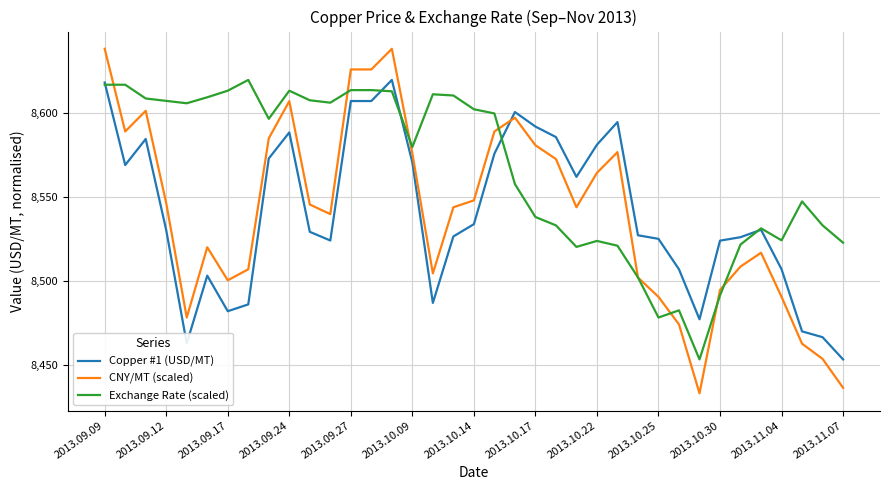

Which series has the largest total across all categories?

Exchange Rate (scaled)